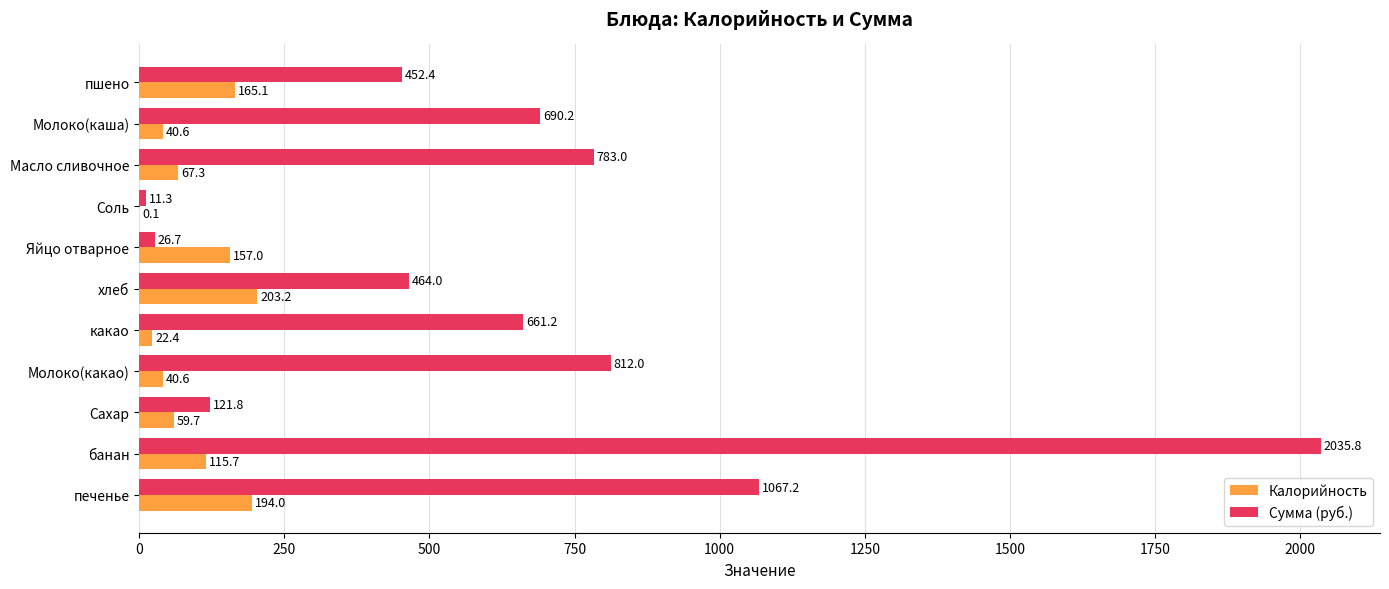

What is the highest value of the Калорийность series?

203.2